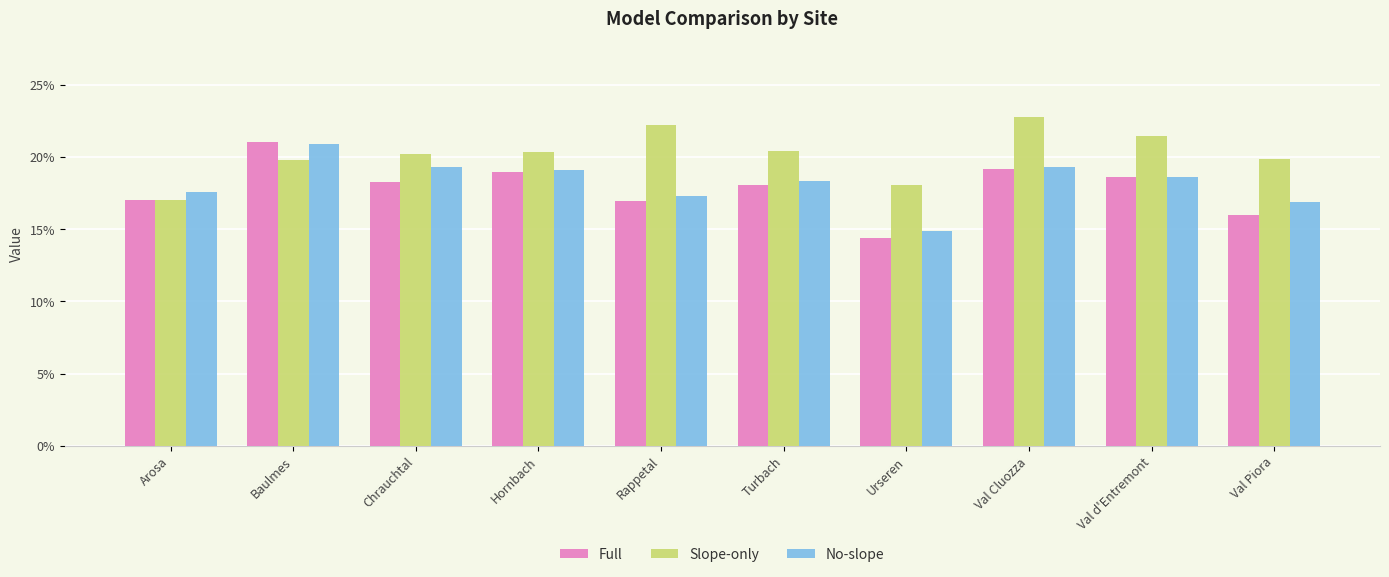

Reading left to right, transcribe all the data shown in this chart.

Full: 0.2	0.2	0.2	0.2	0.2	0.2	0.1	0.2	0.2	0.2
Slope-only: 0.2	0.2	0.2	0.2	0.2	0.2	0.2	0.2	0.2	0.2
No-slope: 0.2	0.2	0.2	0.2	0.2	0.2	0.1	0.2	0.2	0.2